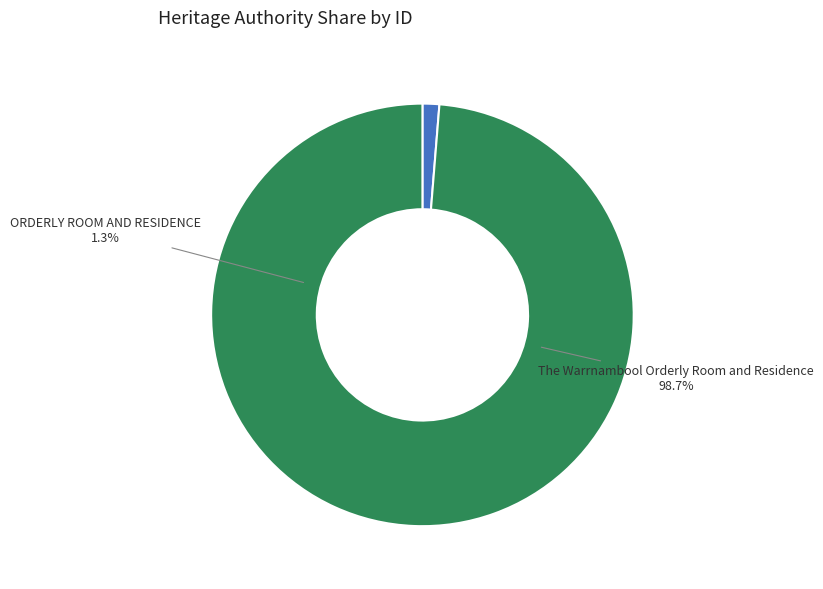

What percentage is the ORDERLY ROOM AND RESIDENCE slice, to the nearest percent?

1%